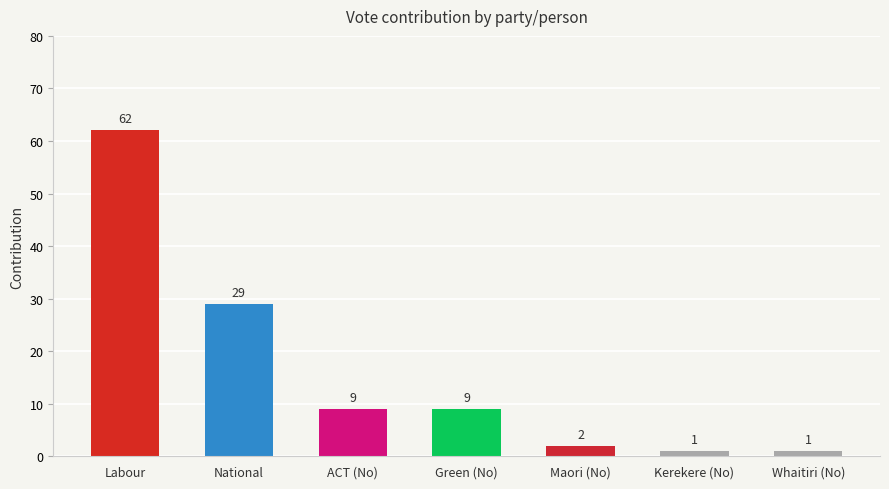

Reading left to right, what are all the values shown in this chart?

62	29	9	9	2	1	1